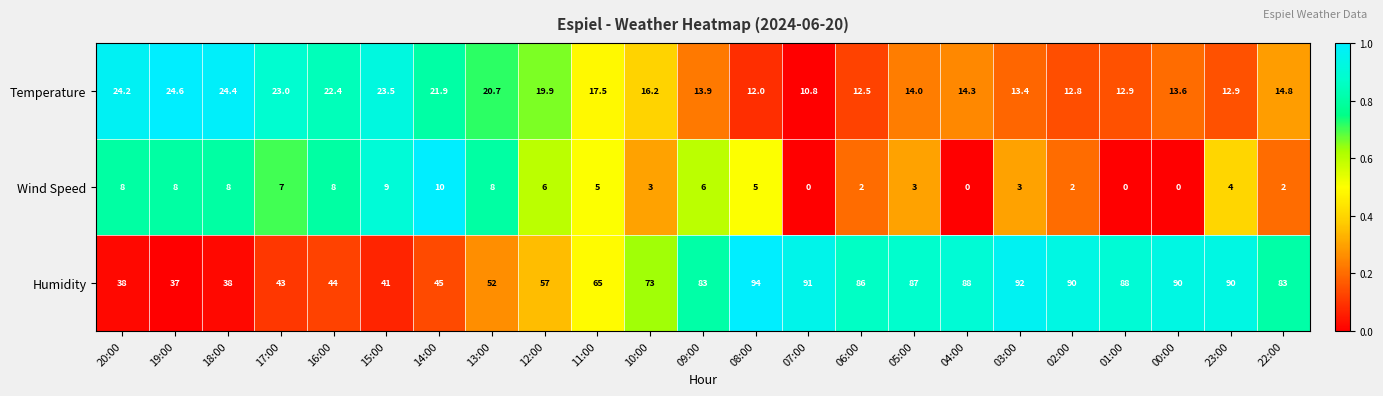

At which category does the chart reach its peak across all series?

08:00